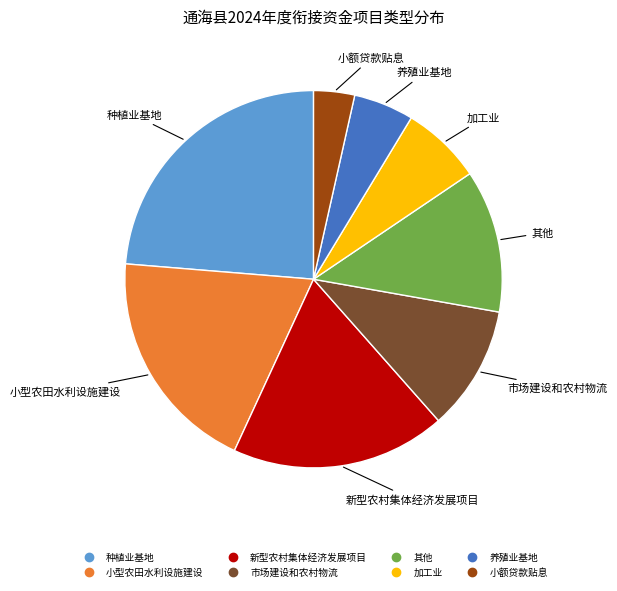

Which category has the biggest portion of the pie?

种植业基地